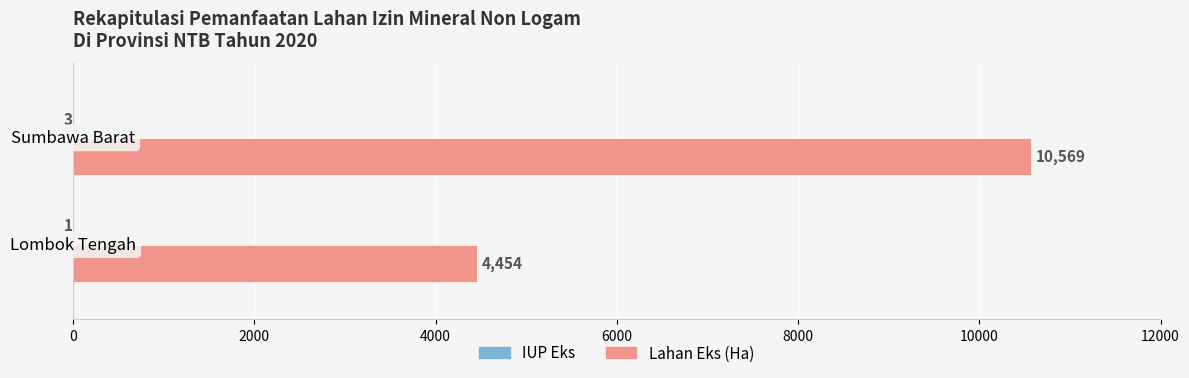

What is the sum of all Lahan Eks (Ha) values?

15023